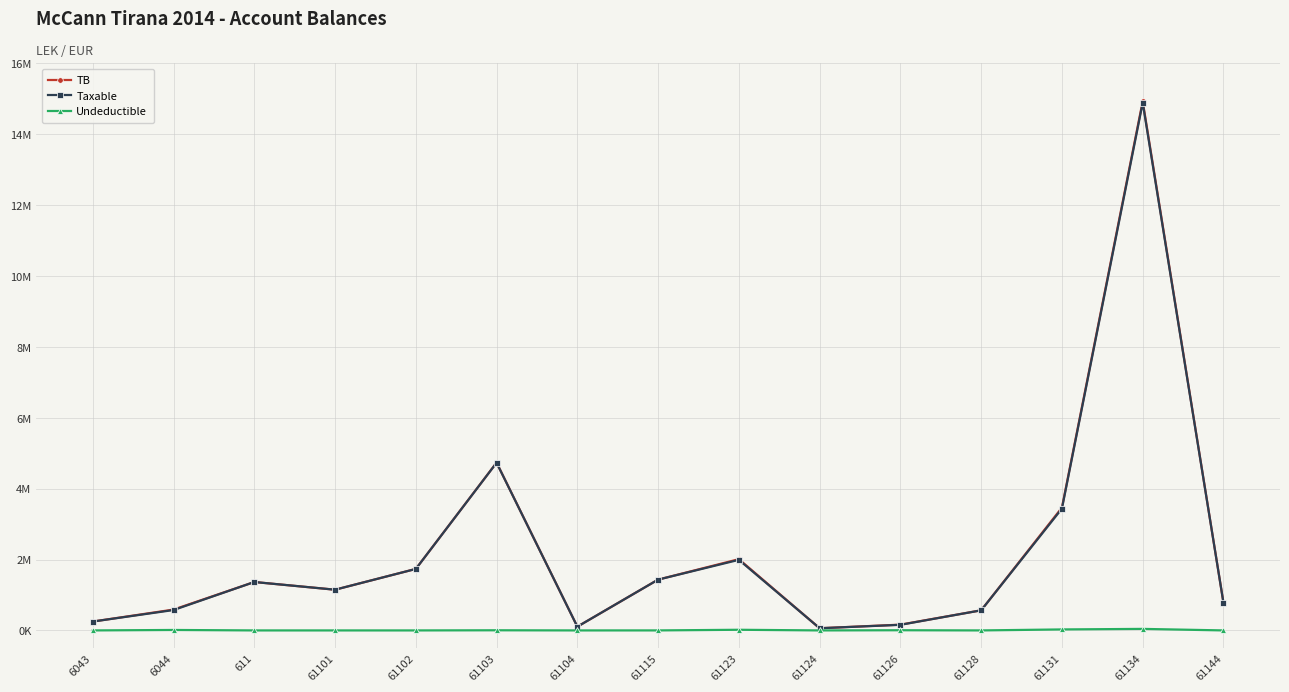

The Undeductible series shows 24507.0 at 61104. True or false?

False